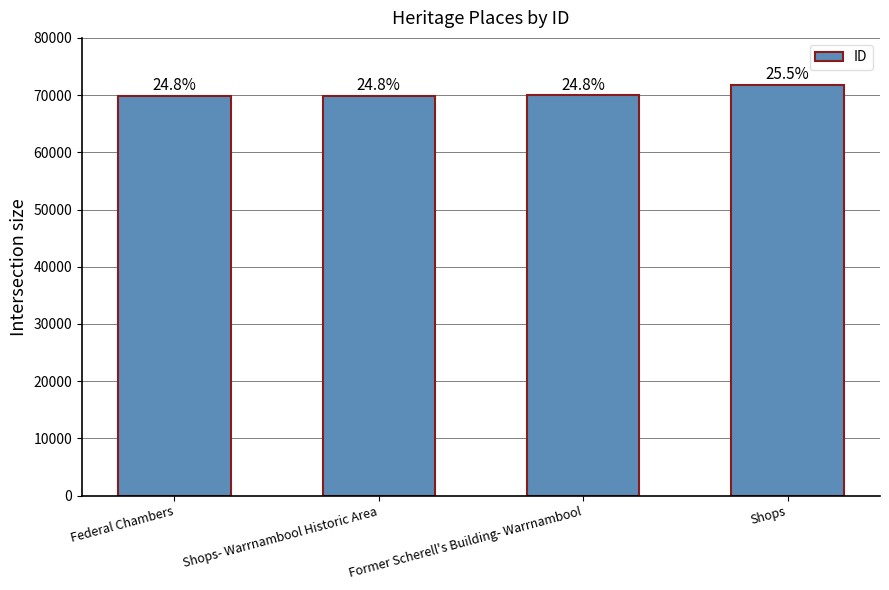

What is the difference between the maximum and minimum values?

1831